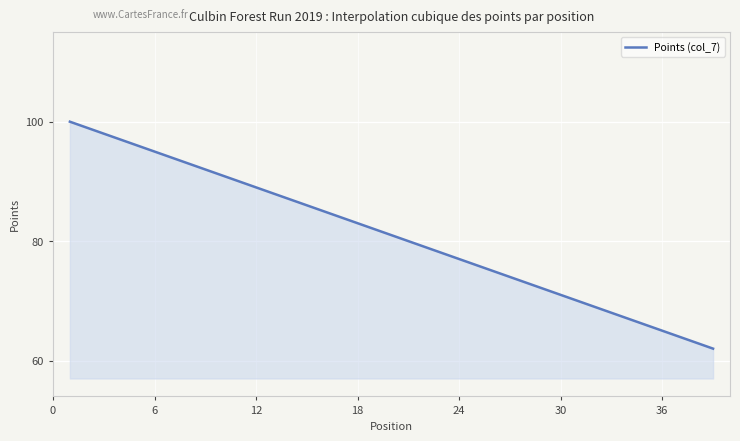

What is the greatest value displayed?

100.0